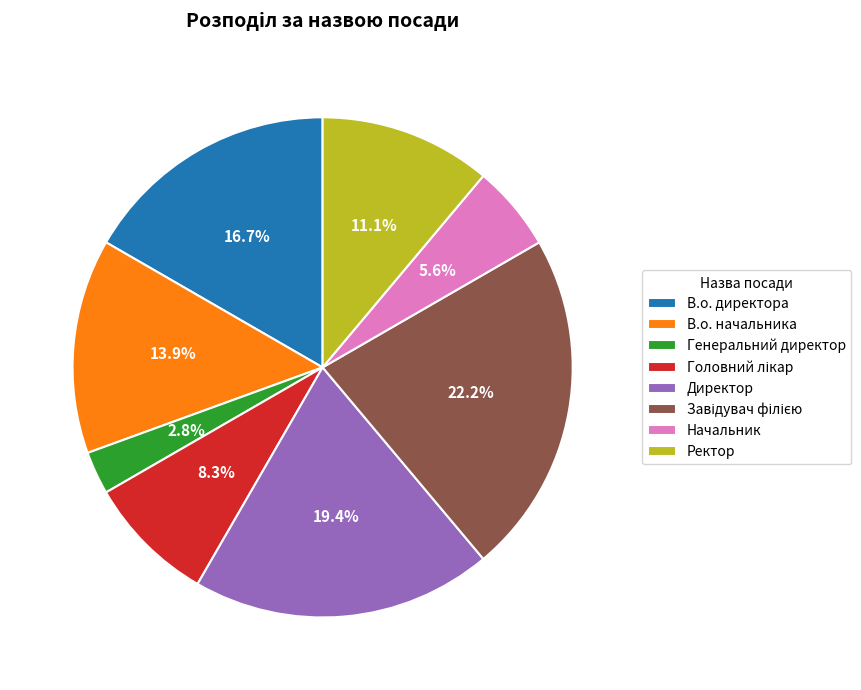

Is it true that В.о. директора is 10% of the pie?

False